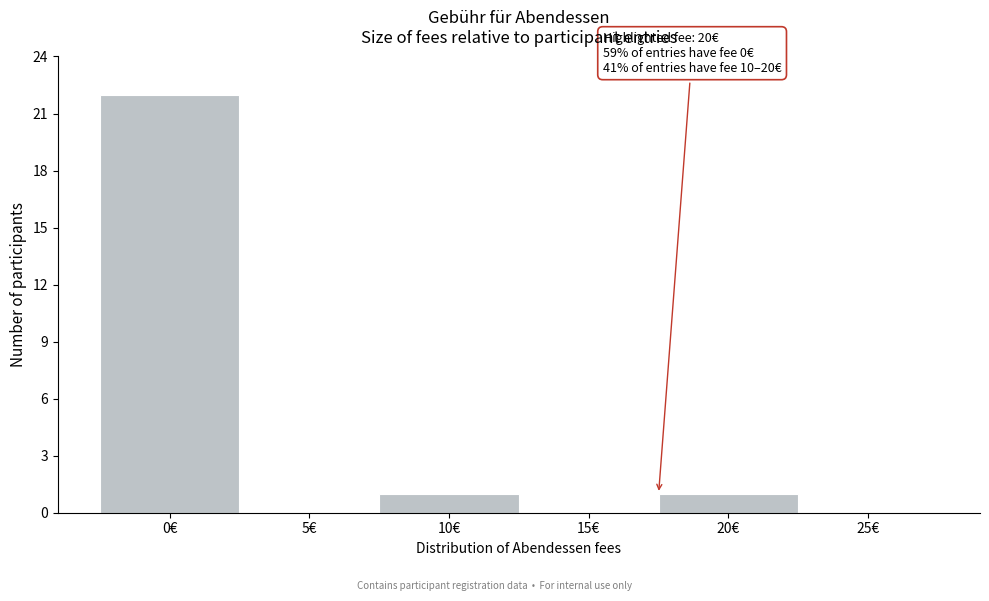

Reading right to left, transcribe all the data shown in this chart.

25€=0	20€=1	15€=0	10€=1	5€=0	0€=22